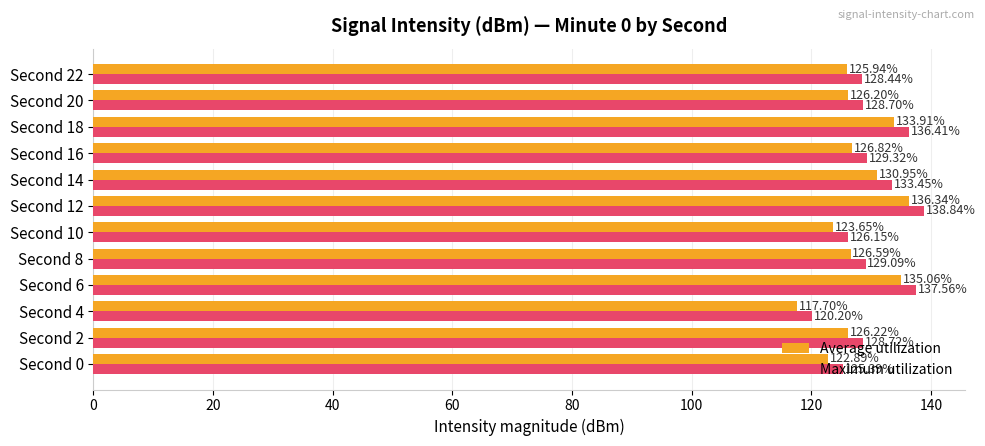

At which category is the sum across all series the highest?

Second 12